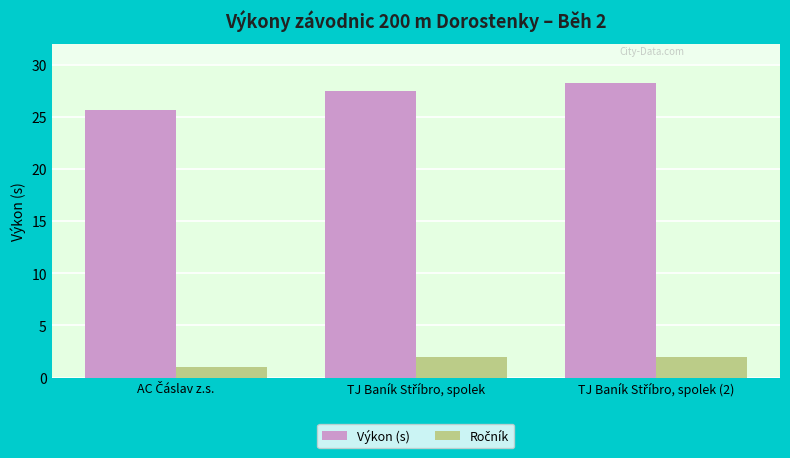

Which series has the largest total across all categories?

Výkon (s)